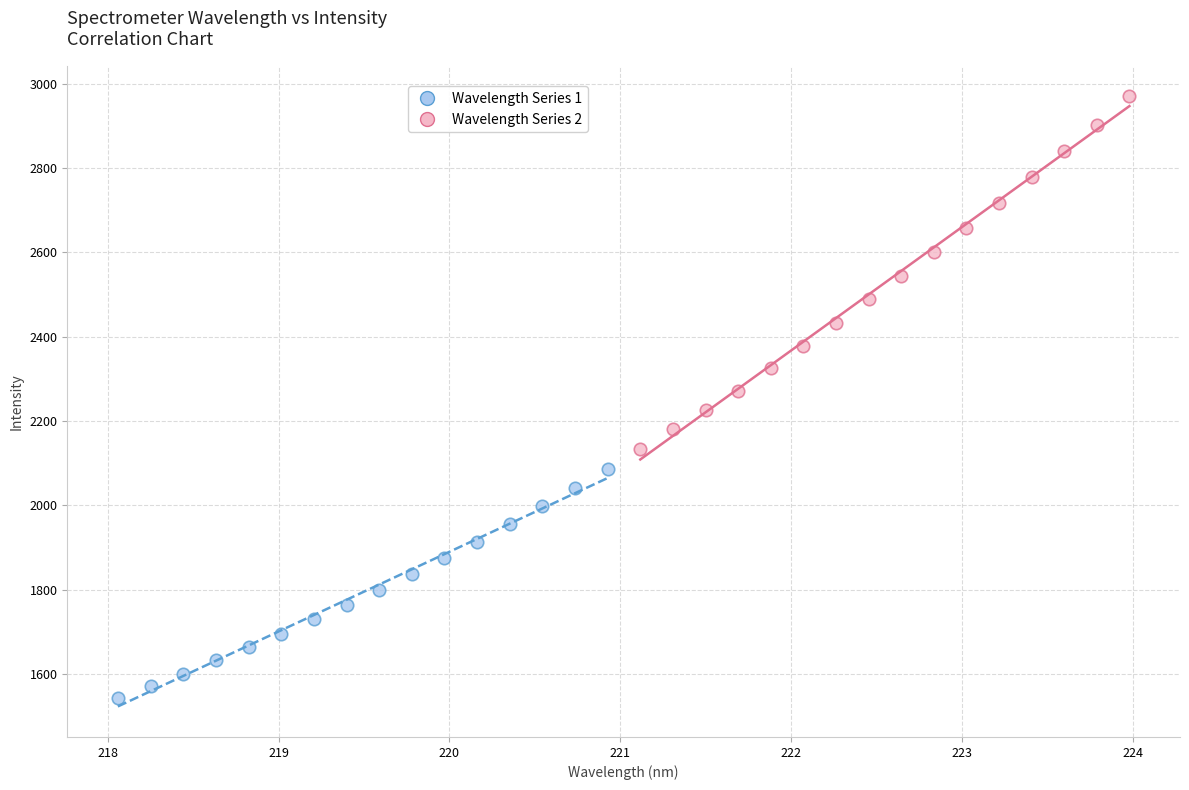

Which series has the widest spread of Y values?

Wavelength Series 2